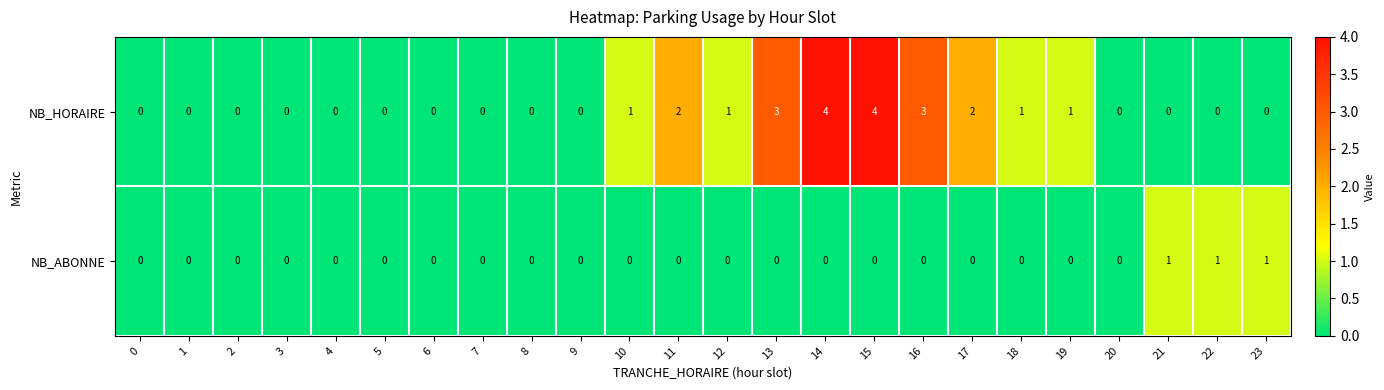

Which series has the largest total across all categories?

NB_HORAIRE